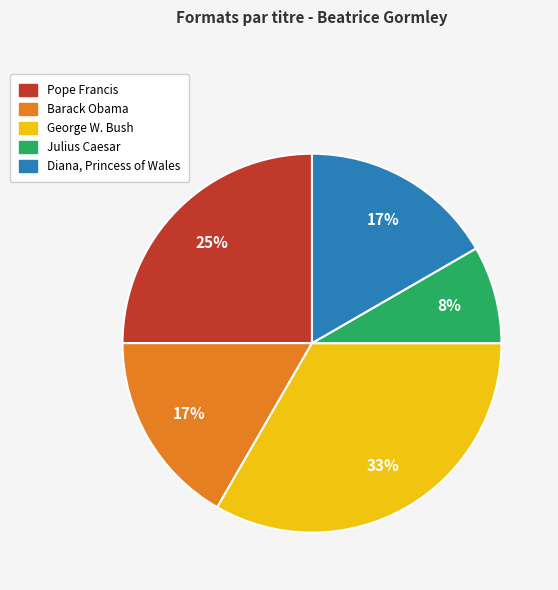

To the nearest percent, what portion does Pope Francis represent?

25%